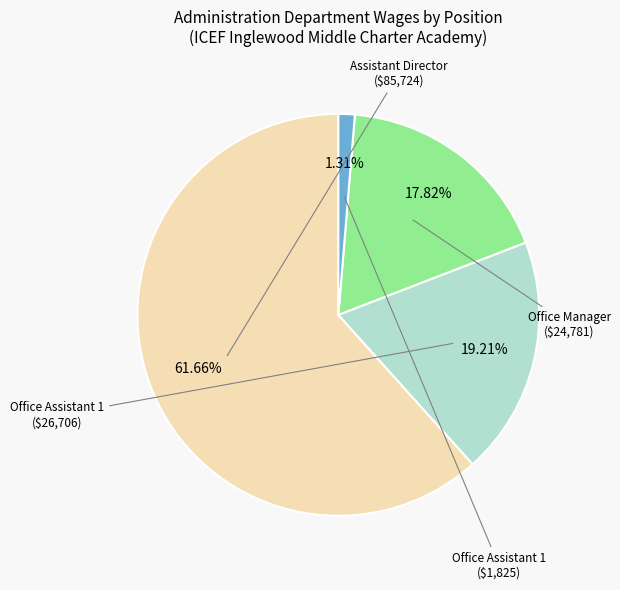

Does any single category account for the majority?

Yes